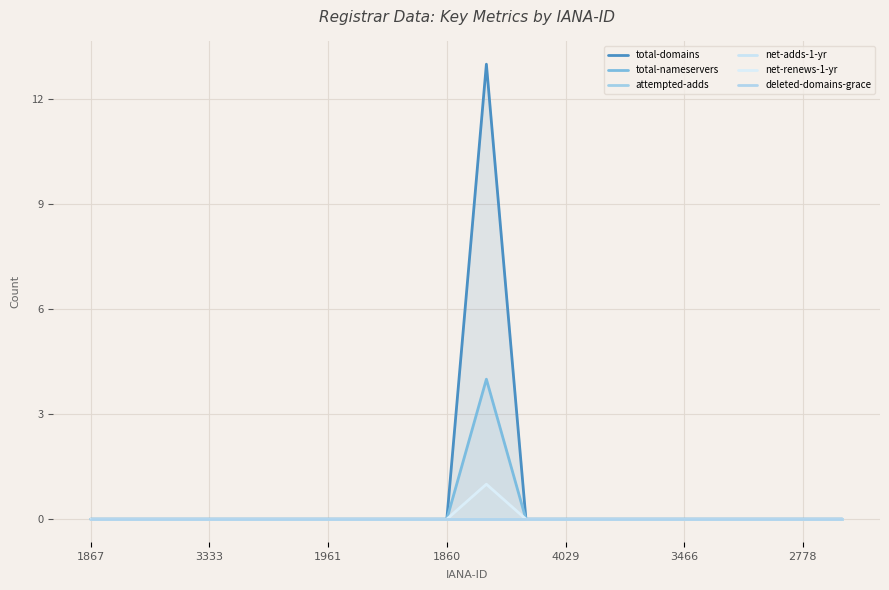

At which category is the sum across all series the highest?

10